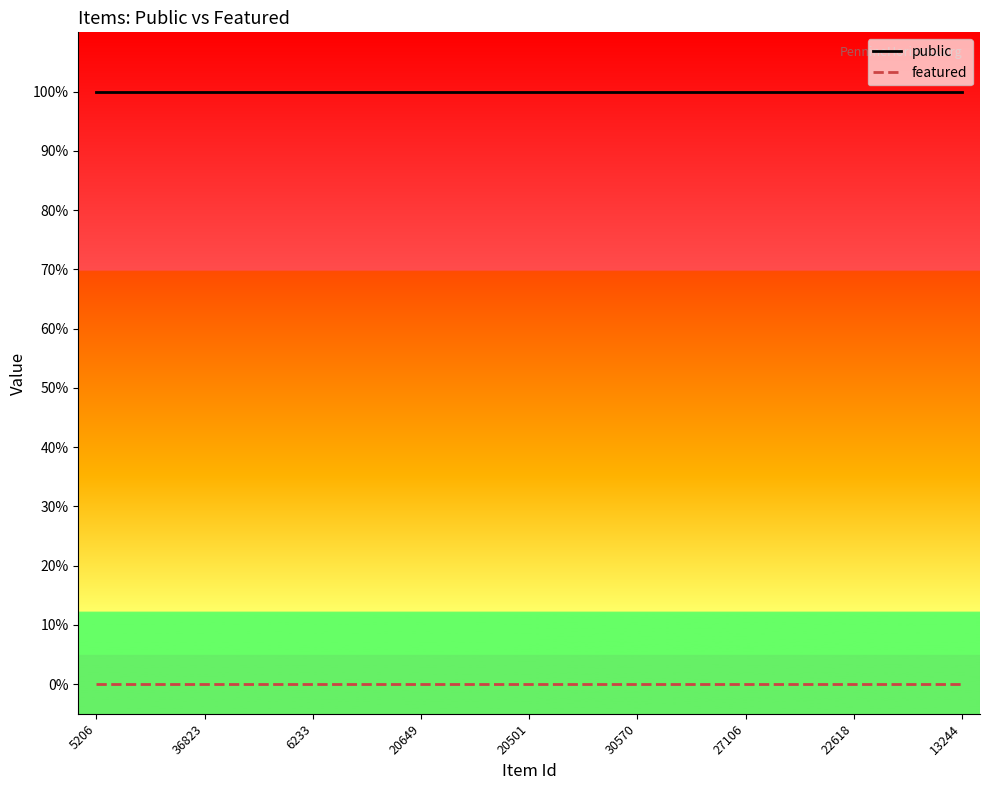

True or false: public has a value of 1 at 20.

False